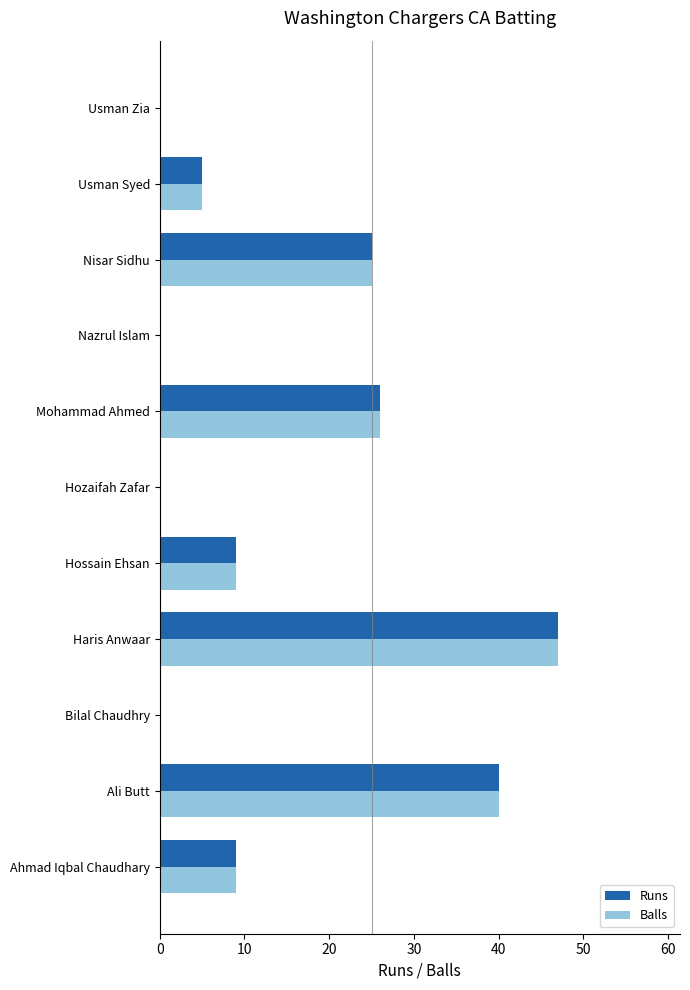

At which category is the sum across all series the highest?

Haris Anwaar